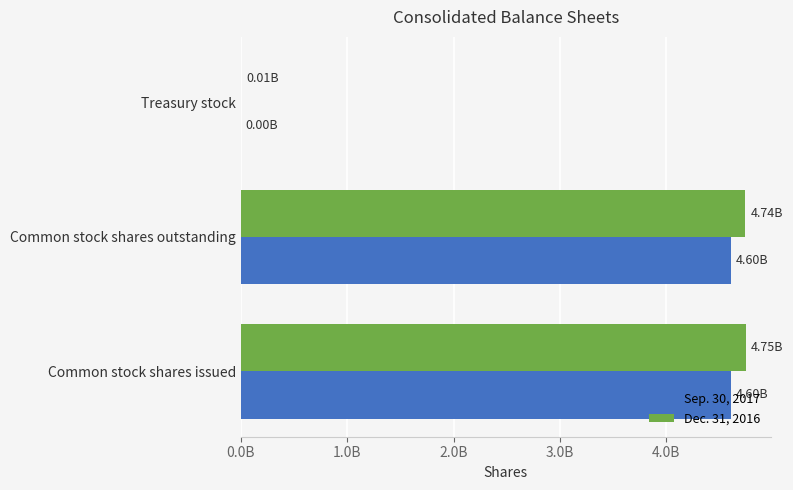

What are all the series names shown in the legend?

Sep. 30, 2017, Dec. 31, 2016